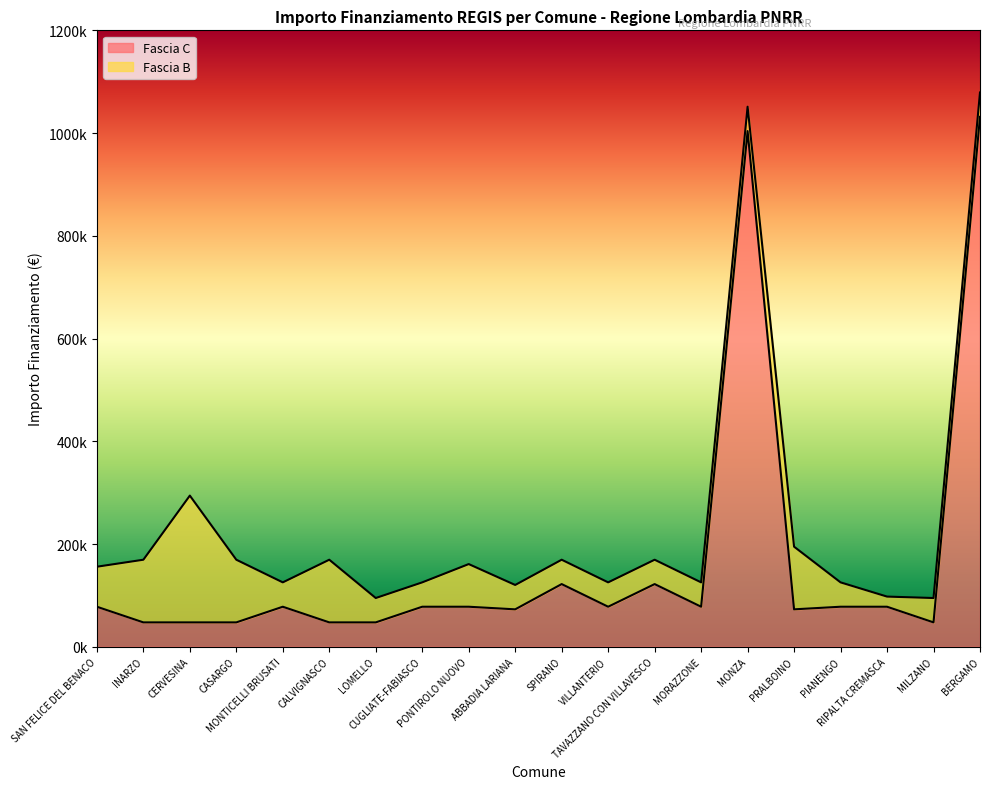

Is it true that the value at PRALBOINO is 47310?

False